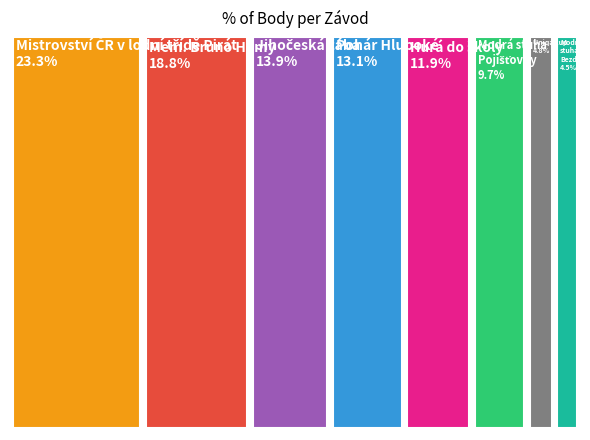

Combined, what portion of the pie is Mistrovství ČR v lodní třídě Pirát and Mem. Bruno Hámy?

42.2%